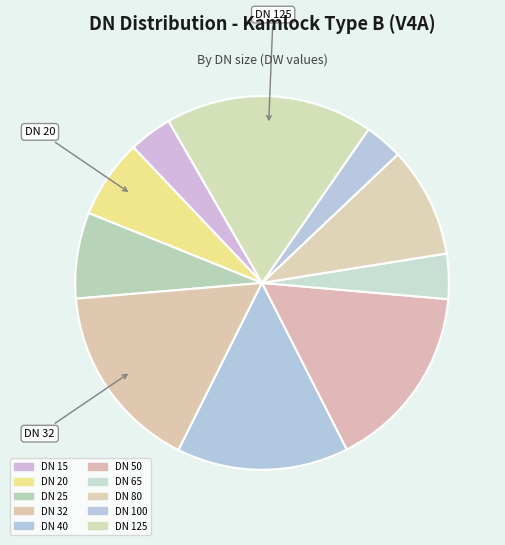

What percentage is the DN 15 slice, to the nearest percent?

4%